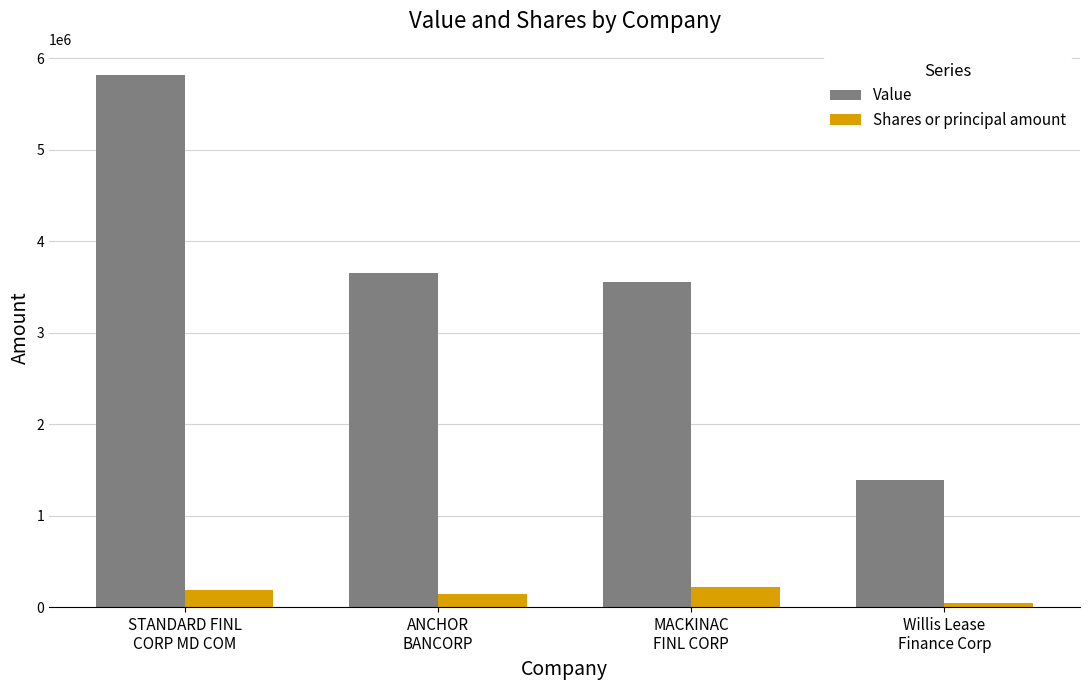

Which series has the largest total across all categories?

Value